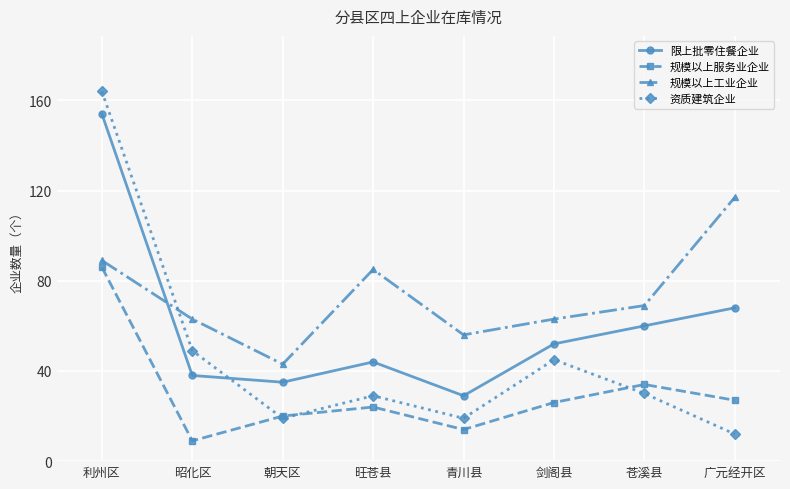

True or false: 资质建筑企业 has a value of 13 at 青川县.

False